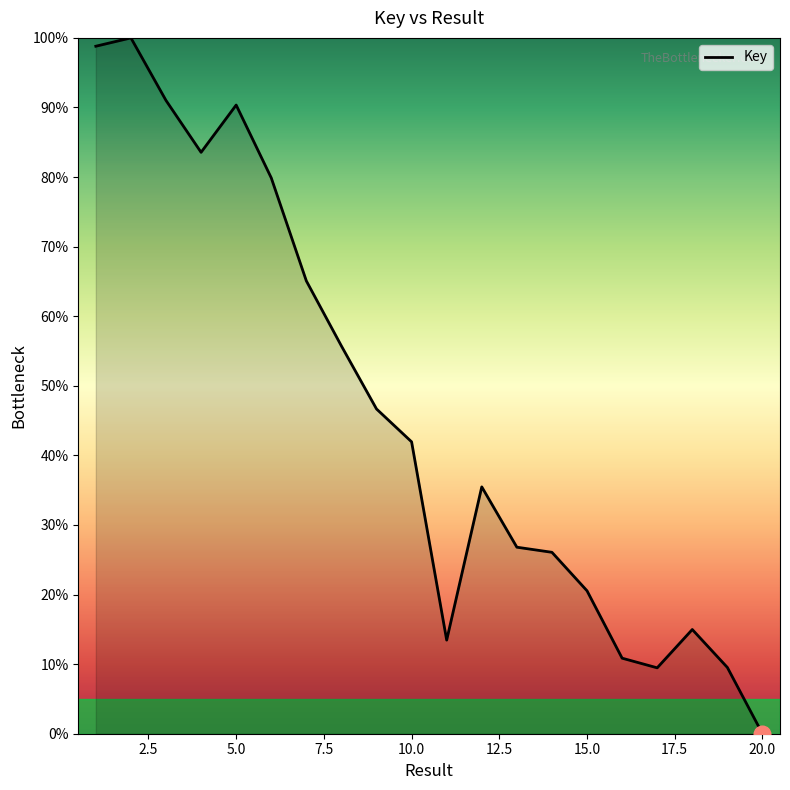

Reading left to right, extract all data points from this chart.

98.8	100.0	91.0	83.6	90.3	79.9	65.1	55.7	46.7	41.9	13.5	35.5	26.8	26.1	20.5	10.9	9.5	15.0	9.5	0.0